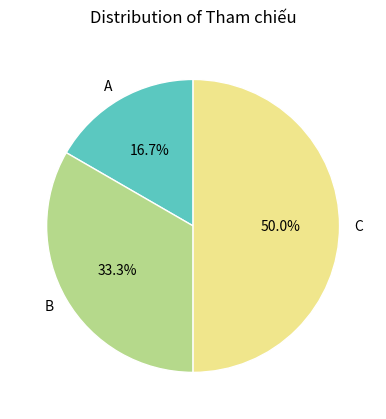

How many slices are in this pie chart?

3